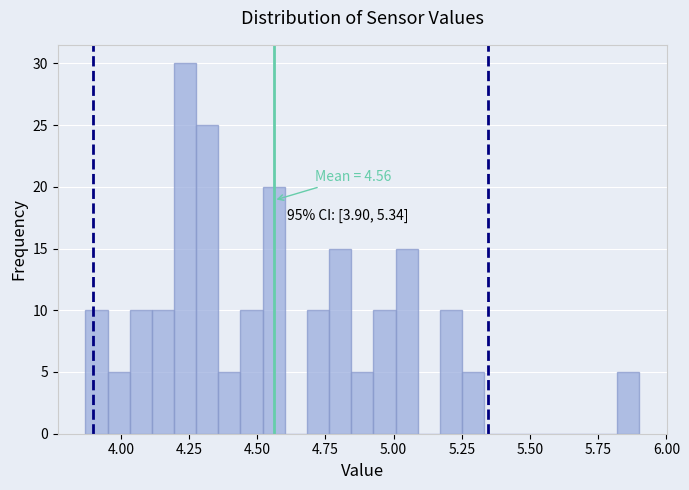

Read against the x-axis, roughly where is the centre of the tallest bar?

4.25